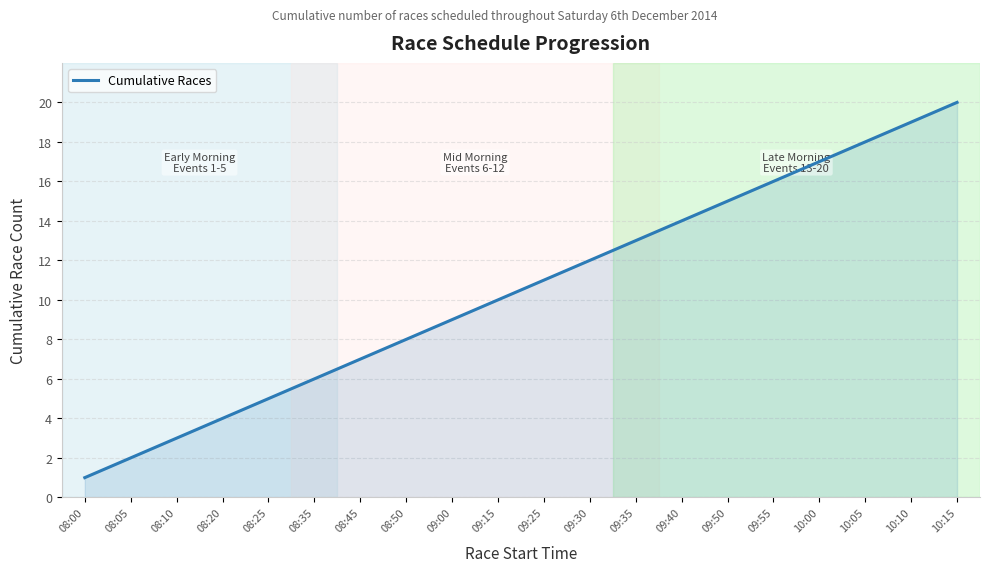

List the labels in order of value, smallest first.

08:00, 08:05, 08:10, 08:20, 08:25, 08:35, 08:45, 08:50, 09:00, 09:15, 09:25, 09:30, 09:35, 09:40, 09:50, 09:55, 10:00, 10:05, 10:10, 10:15